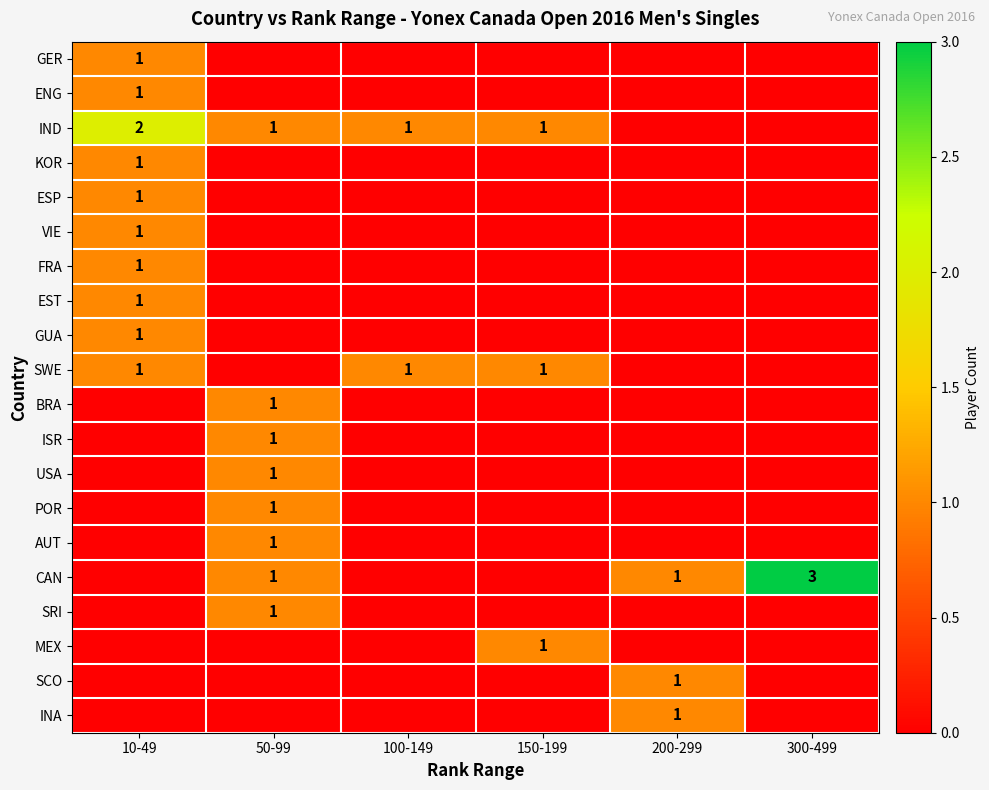

True or false: IND has a value of 2 at 10-49.

True